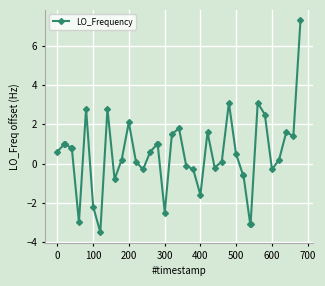

What is the value of the 29th point from the left?

0.5